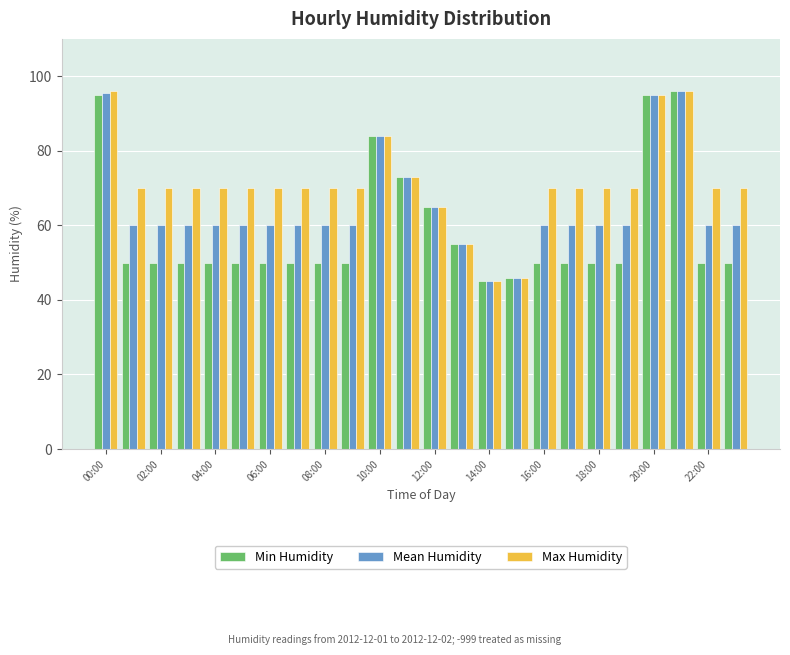

At how many categories does at least one series exceed 77?

4